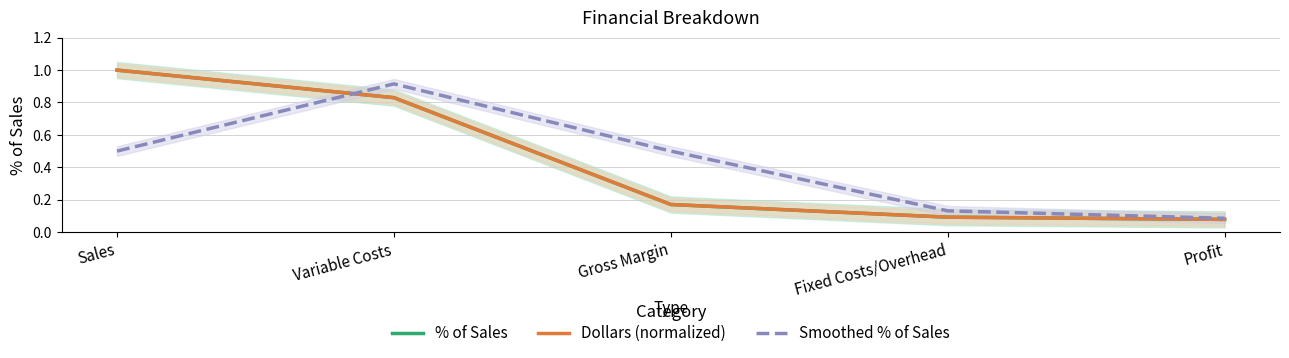

Which series changed the most between Variable Costs and Gross Margin?

% of Sales